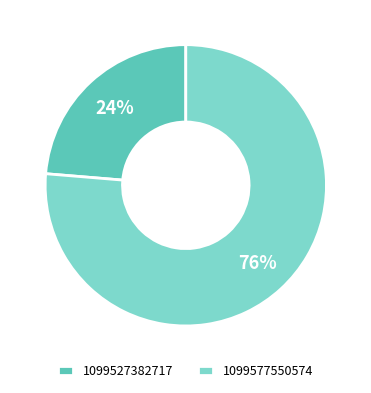

Is the sum of 1099527382717 and 1099577550574 greater than half?

Yes